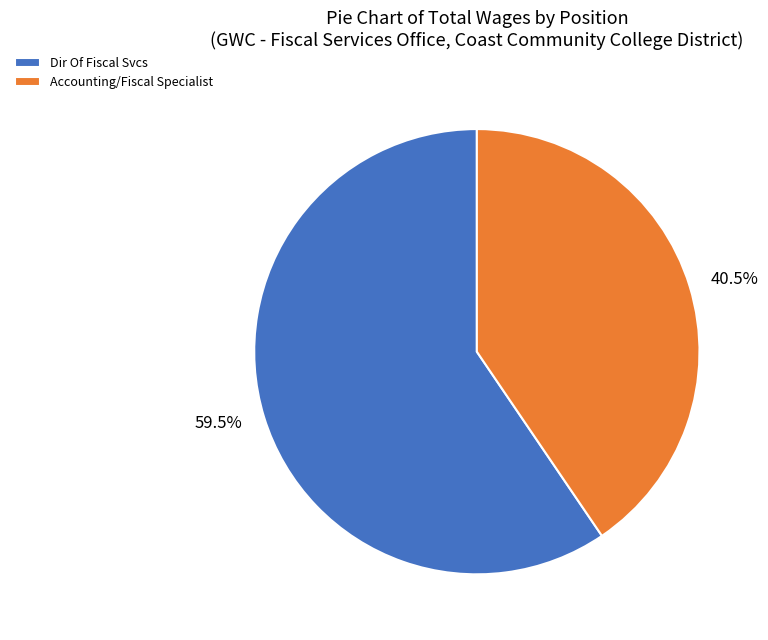

Combined, do Dir Of Fiscal Svcs and Accounting/Fiscal Specialist account for over 50%?

Yes